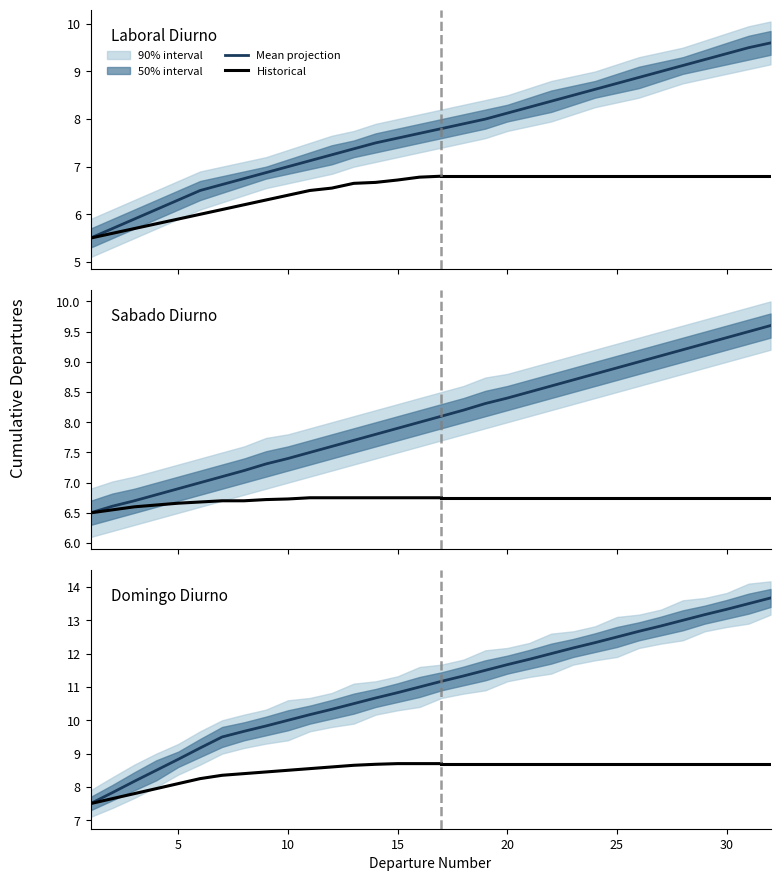

The value of Laboral Diurno IDA at 23 is 11.8. True or false?

False